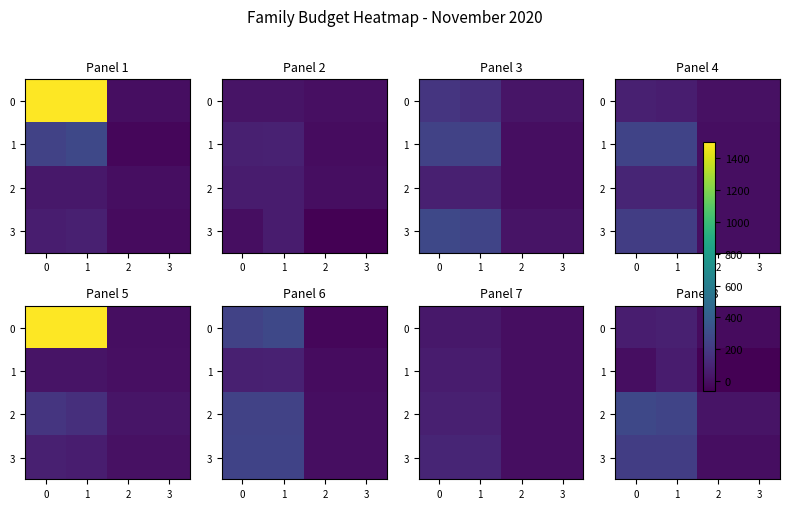

How many 0 values are between -13 and 78?

4